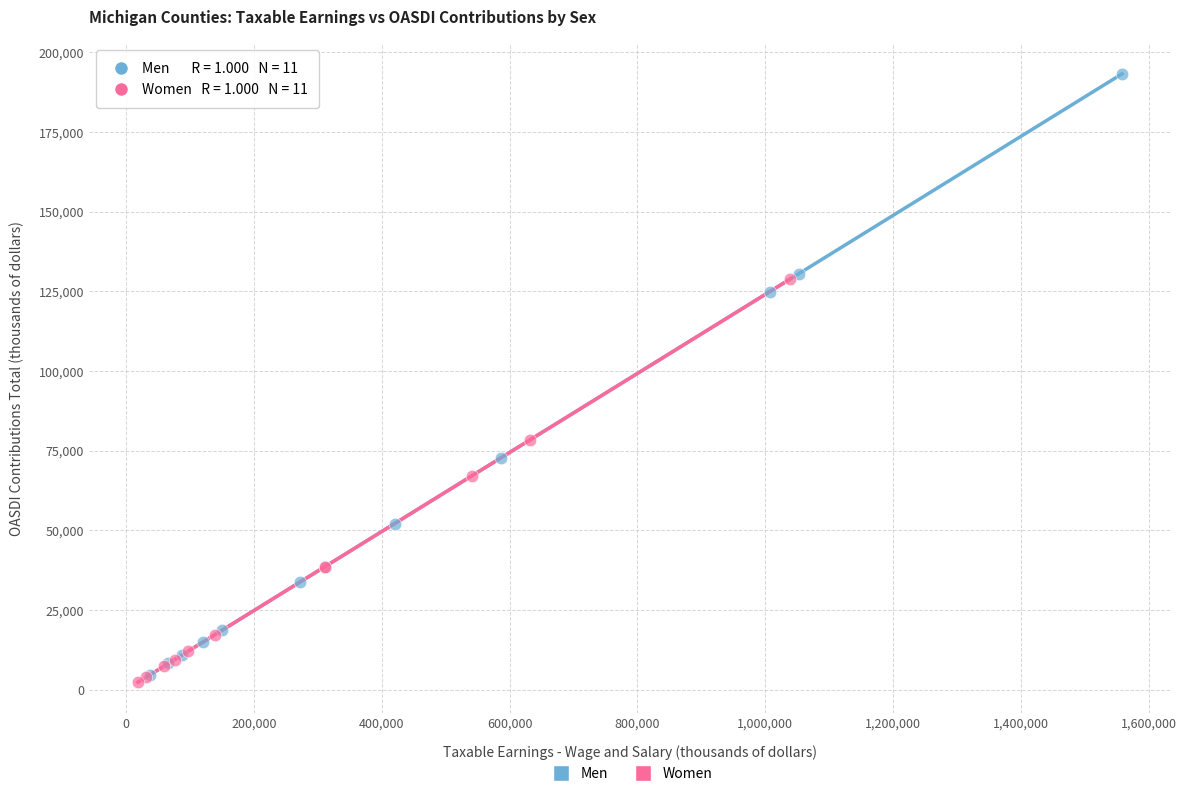

Which series reaches the minimum Y coordinate?

Women